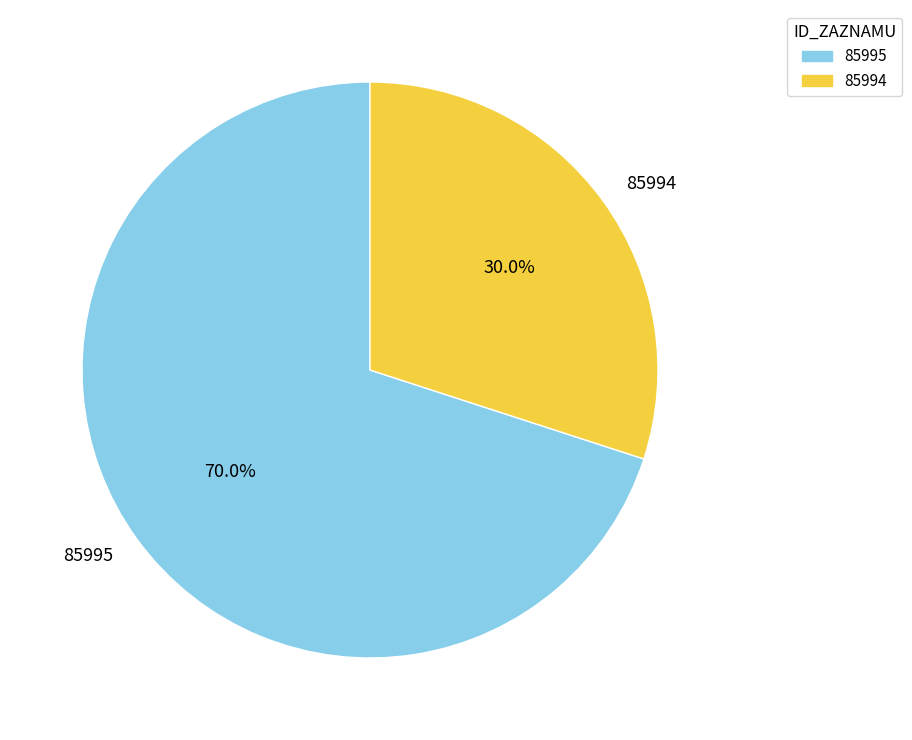

Combined, do 85994 and 85995 account for over 50%?

Yes